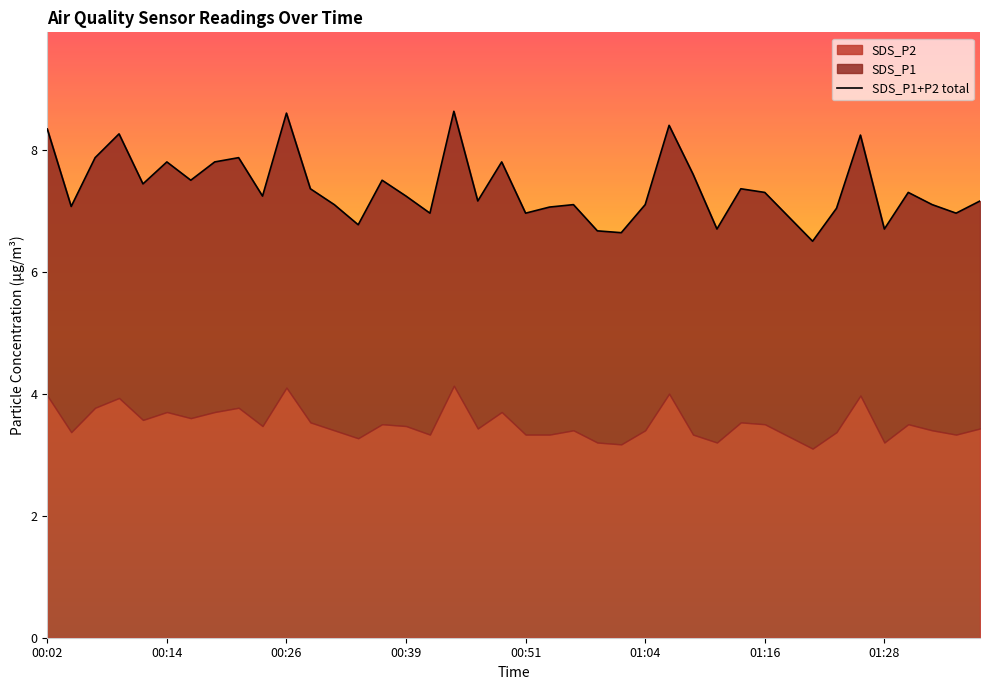

What position from the left is 33?

34